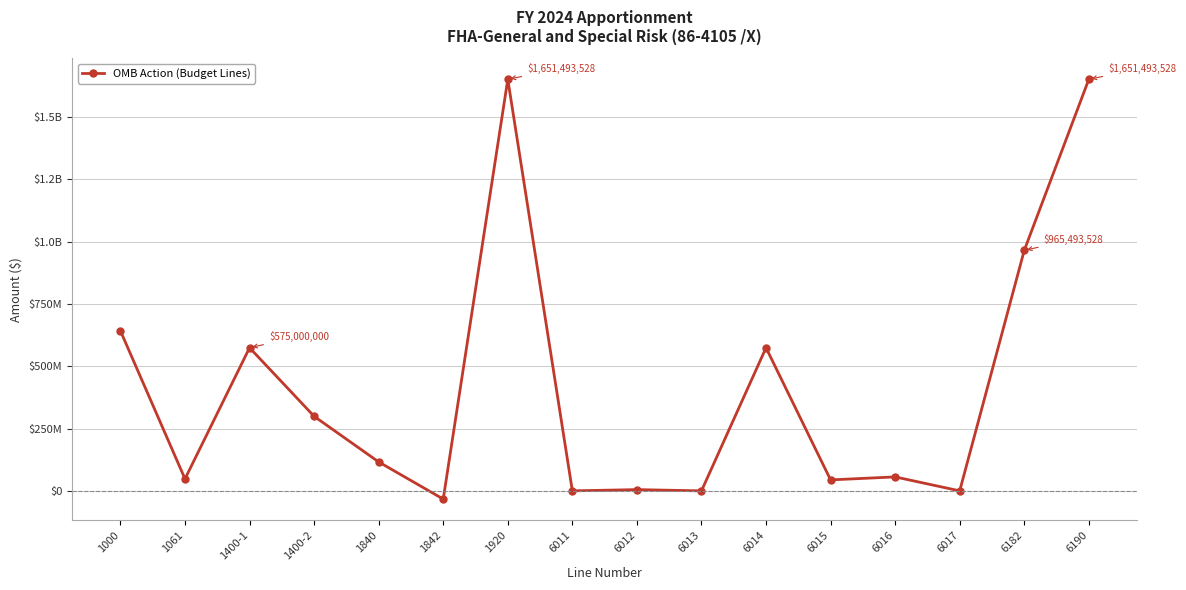

What is the sum of all values?

6605974112